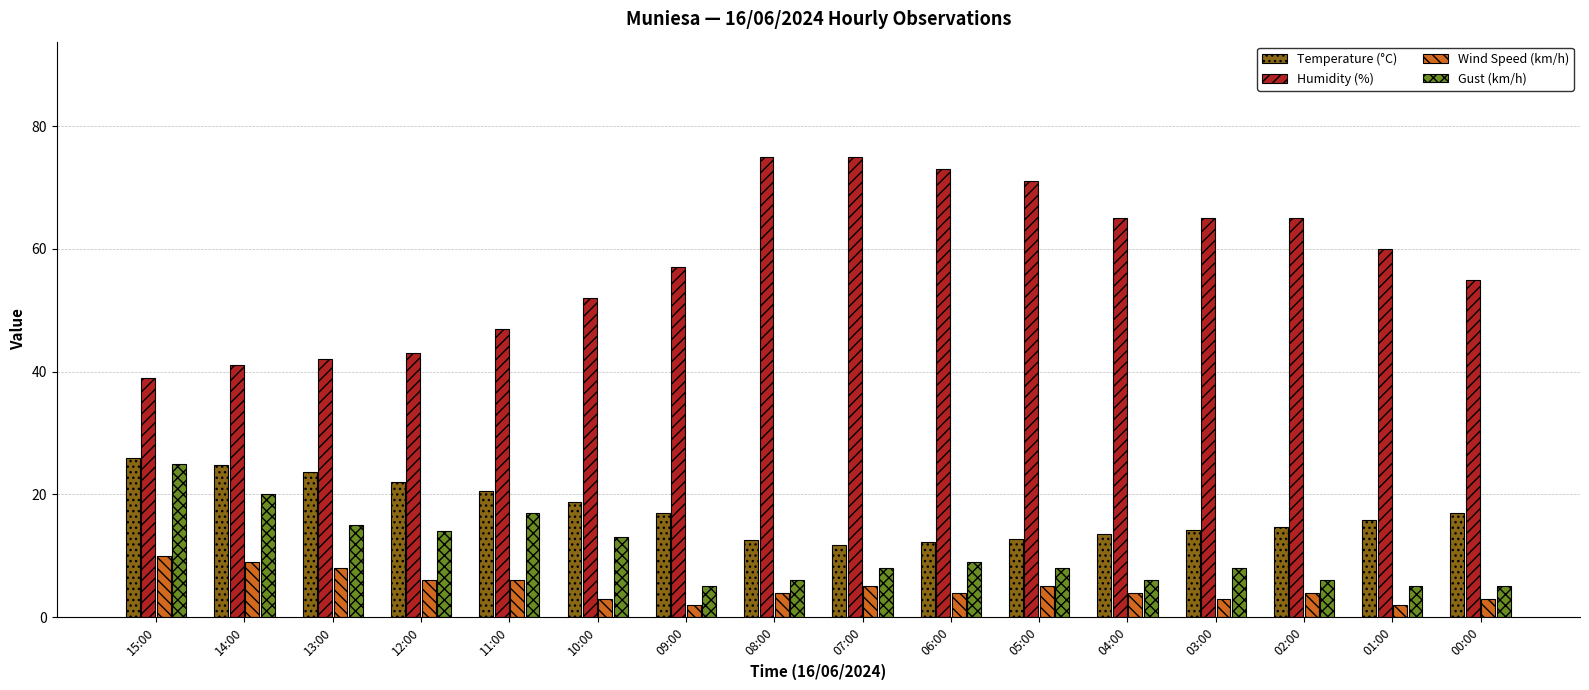

What is the label of the 15th bar from the right?

14:00